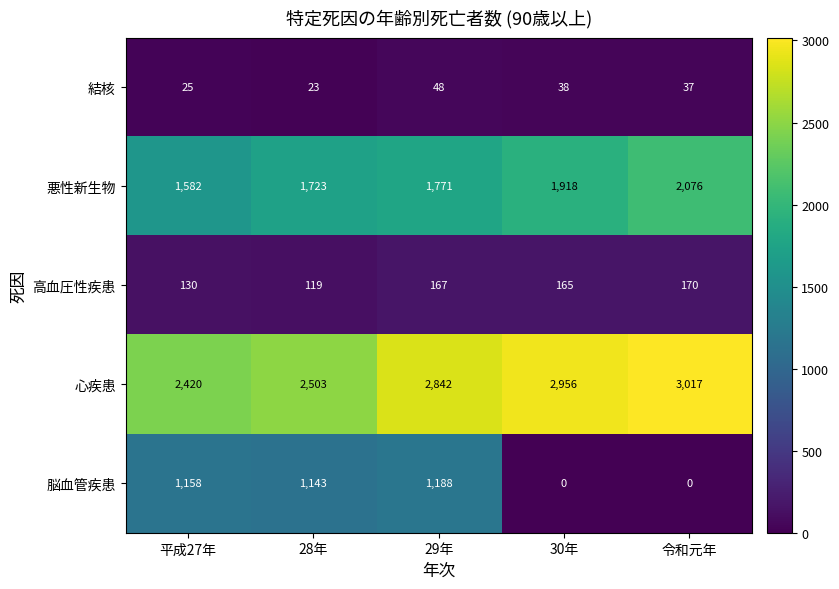

The value of 結核 at 令和元年 is 37. True or false?

True